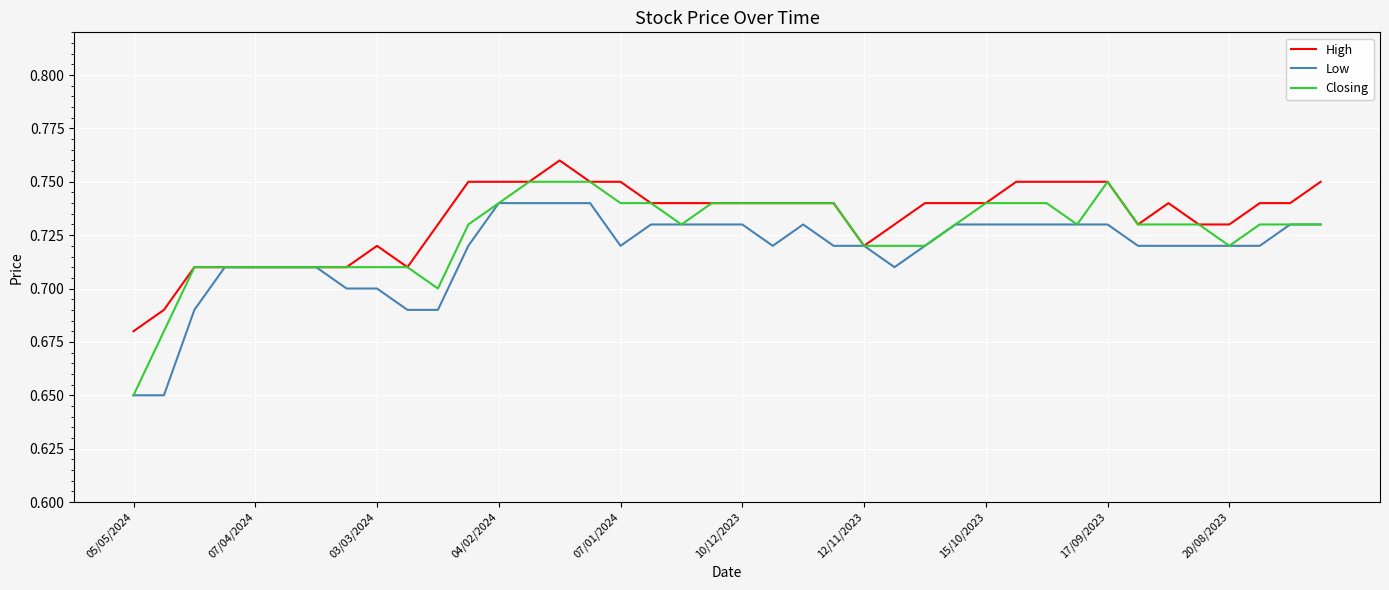

Which series has the largest range (max minus min)?

Closing